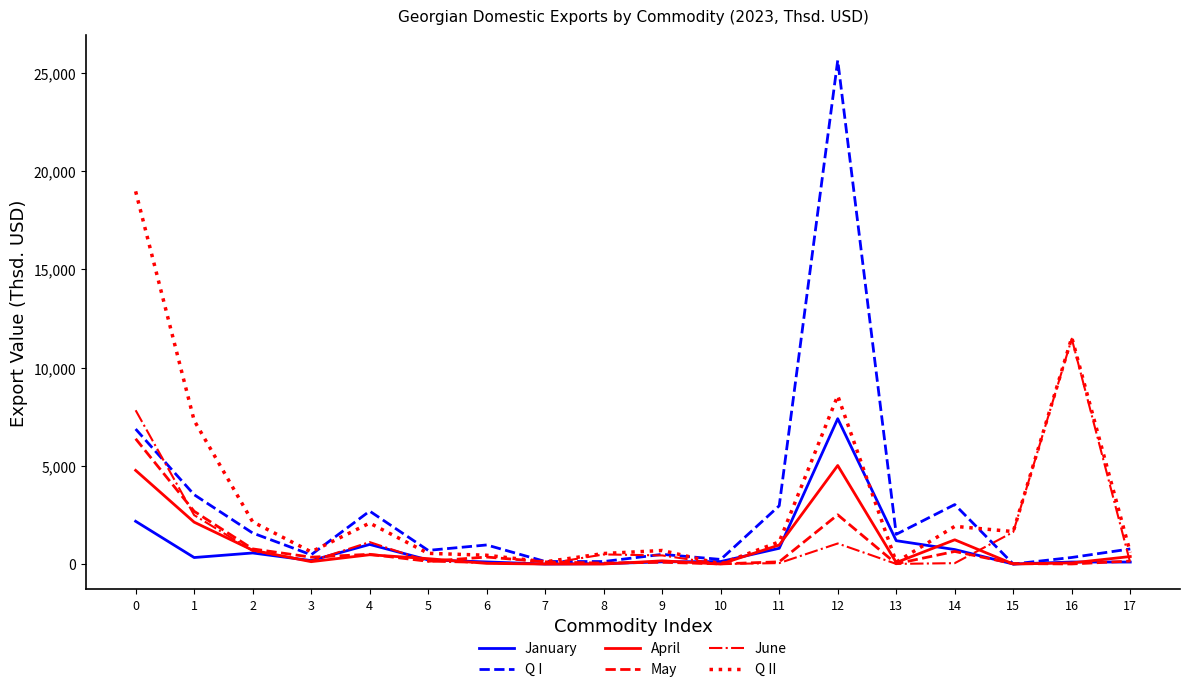

What is the difference between the second highest and second lowest values in the May series?

2679.2